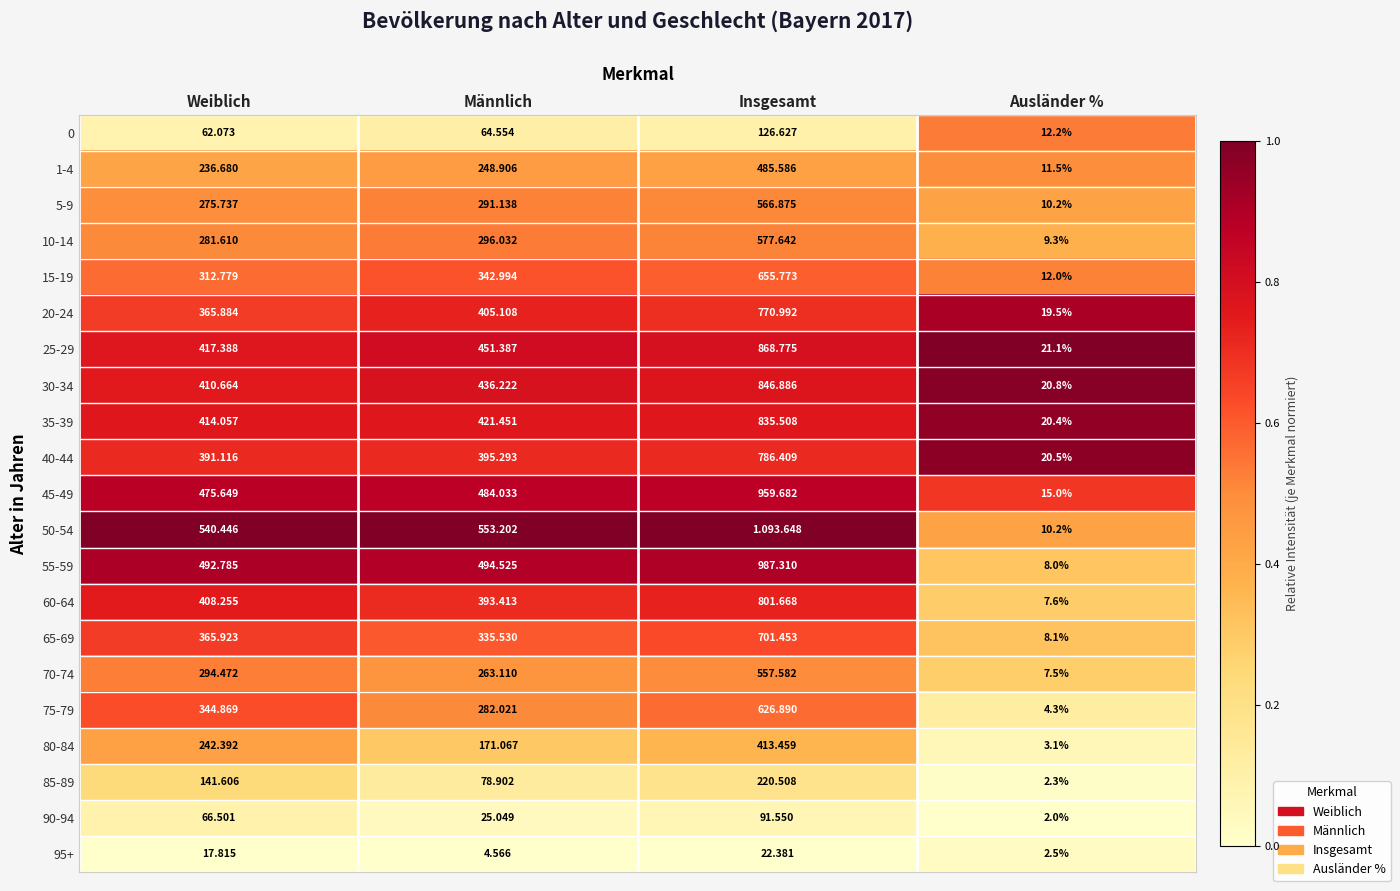

Is the value of 70-74 at Ausländer % greater than the value of 65-69 at Insgesamt?

No